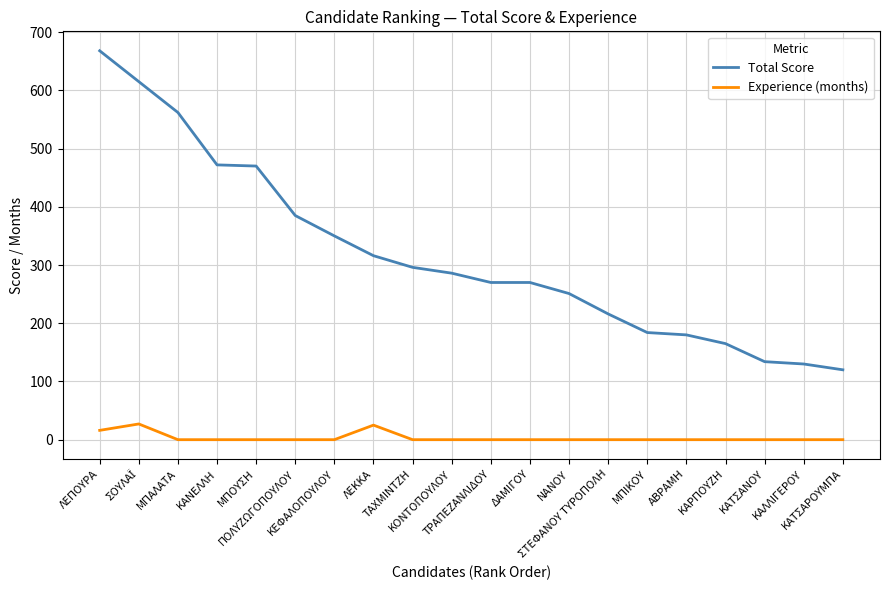

Where is Total Score nearest to the value 394?

ΠΟΛΥΖΩΓΟΠΟΥΛΟΥ